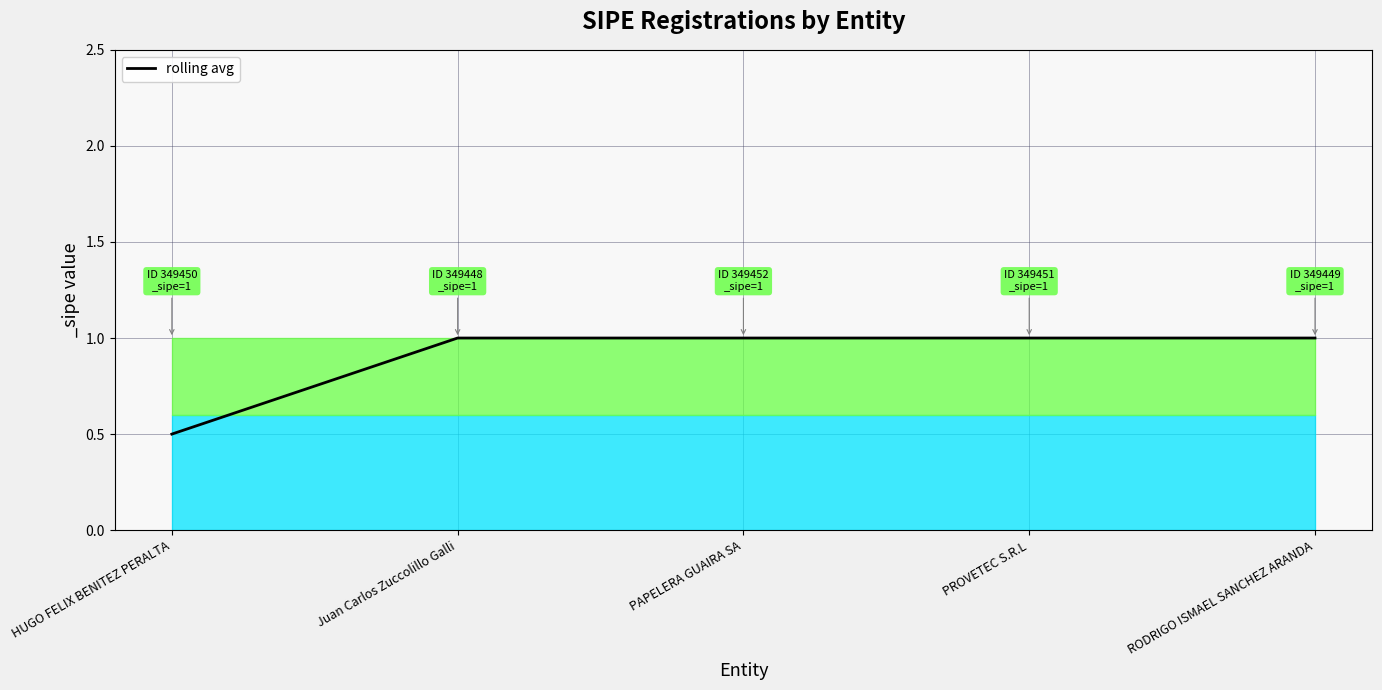

What is the average value?

0.9